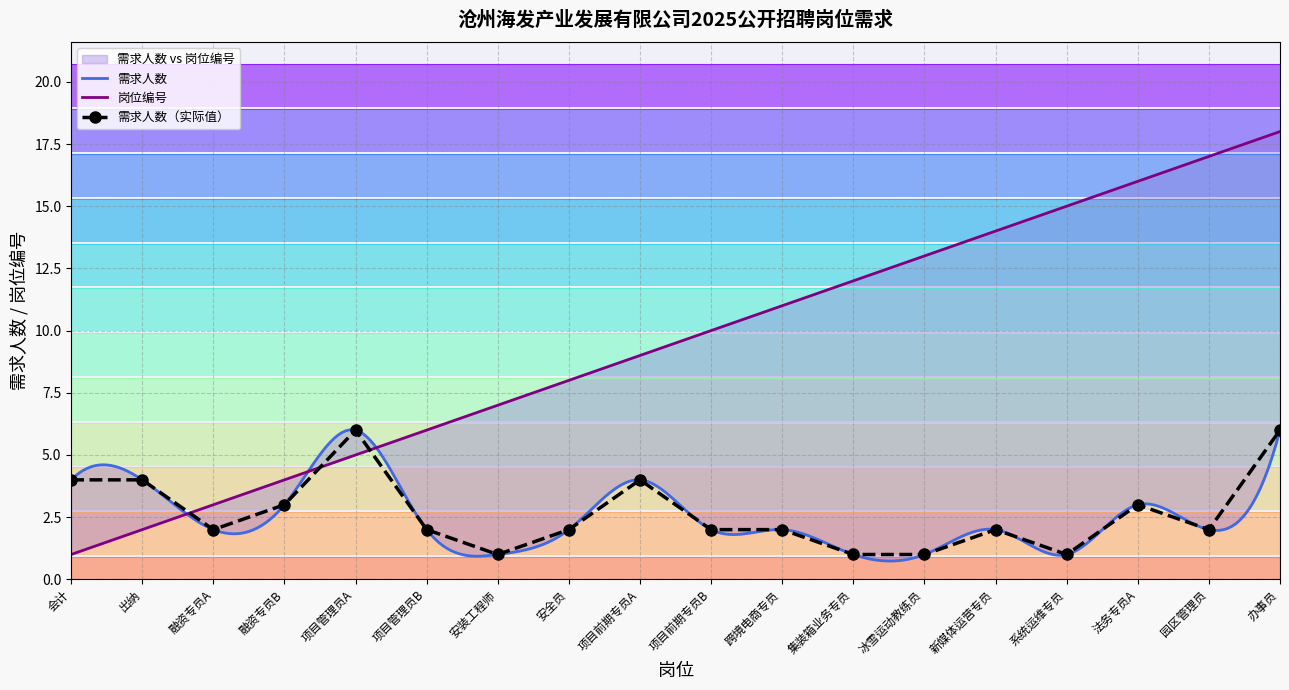

What is the difference between the maximum and second lowest values?

5